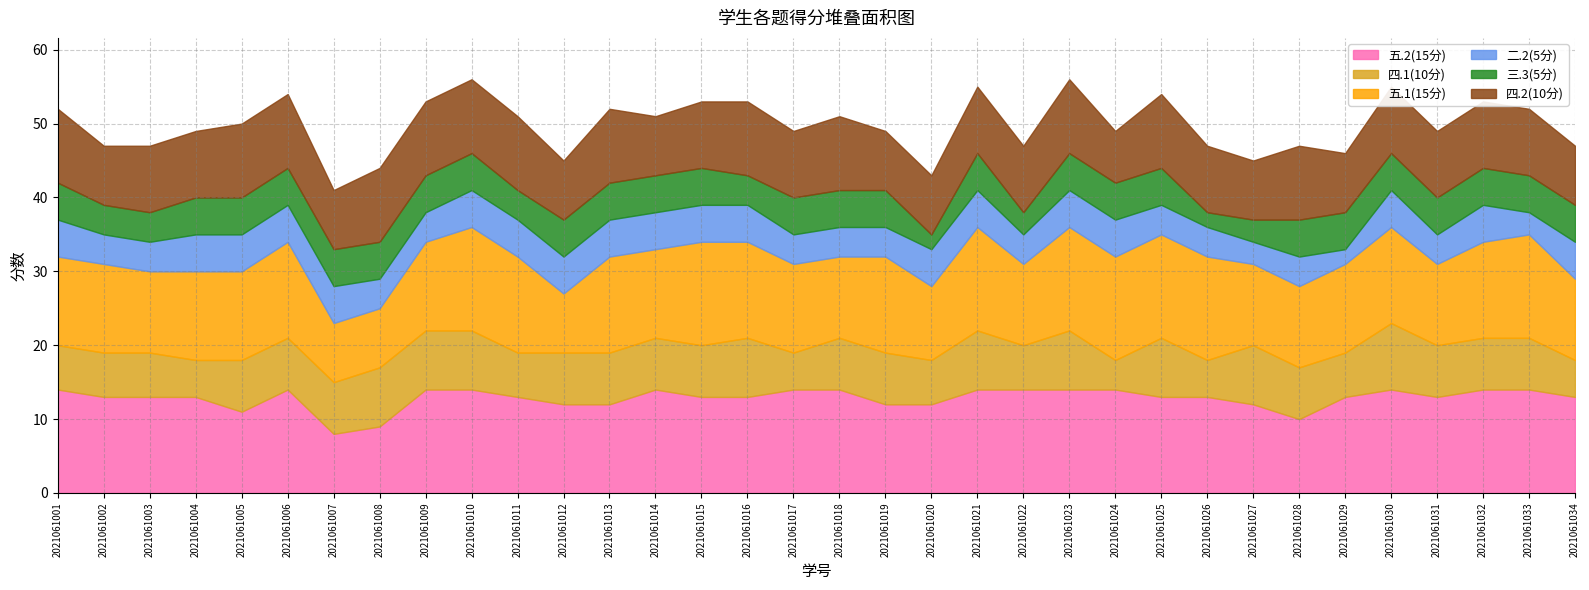

Is it true that 五.1(15分) equals 7 at 2021061027?

False